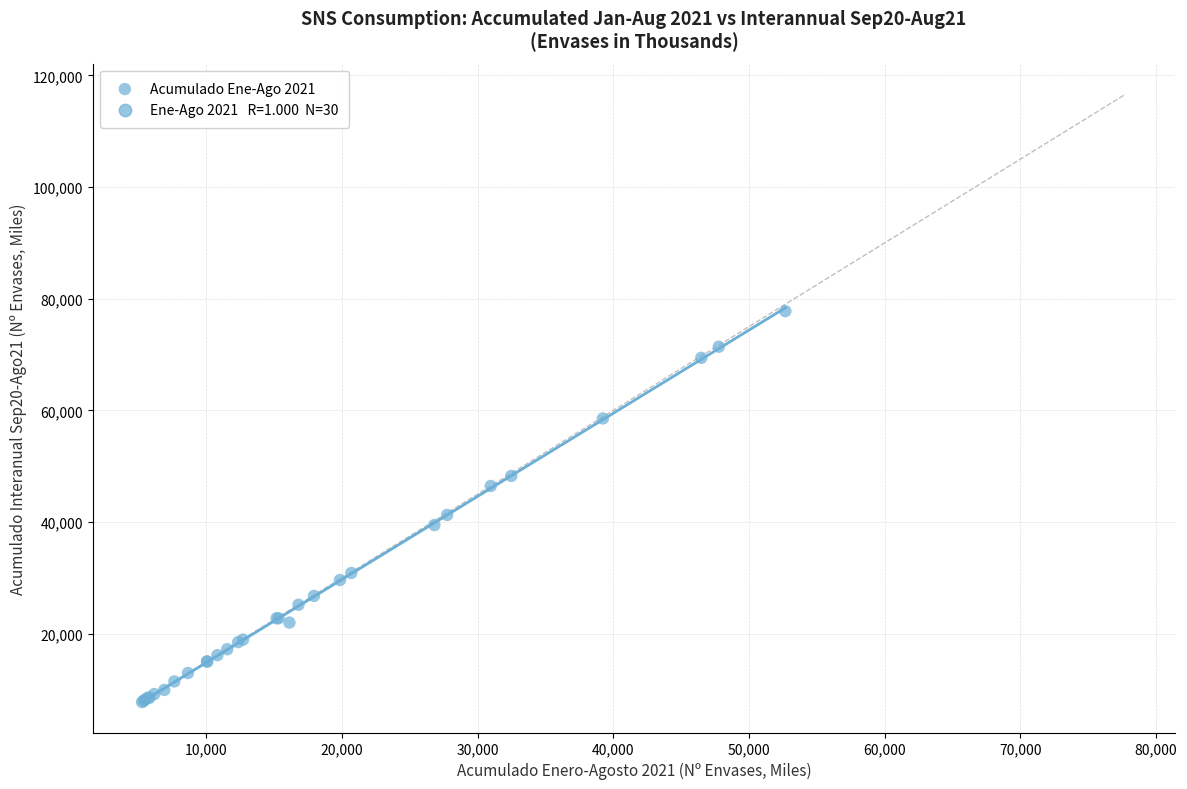

What Y value in the scatter plot is closest to 42765?

41281.3